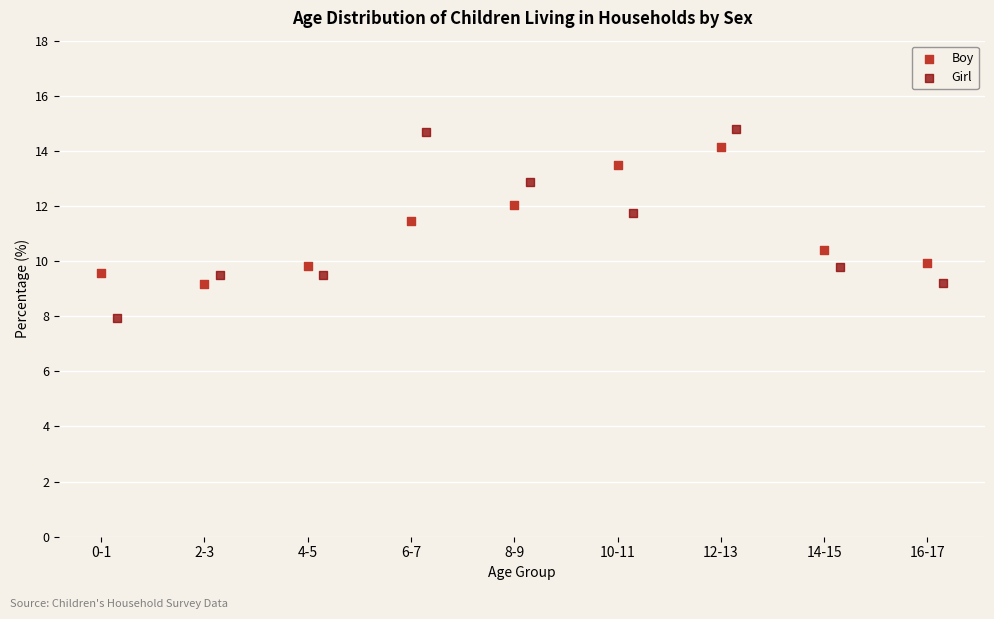

Which series reaches the maximum Y coordinate?

Girl